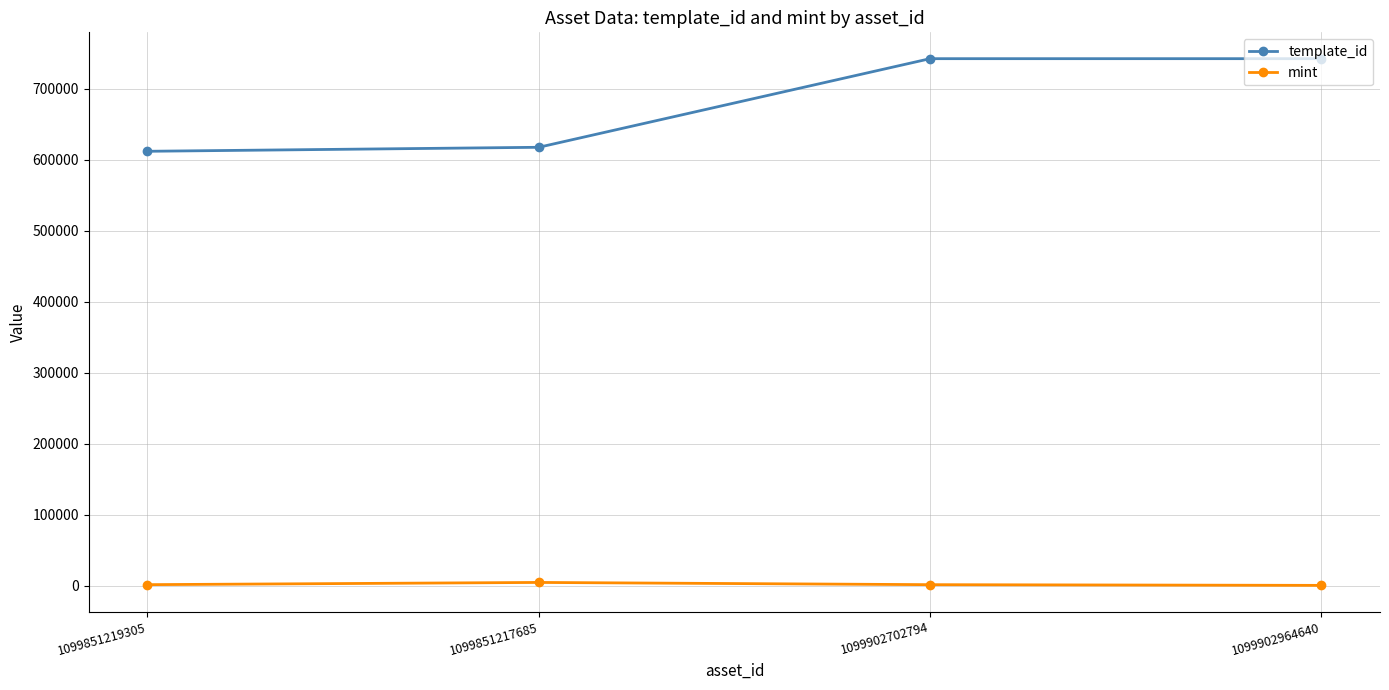

Is it true that template_id equals 230243 at 1099902702794?

False